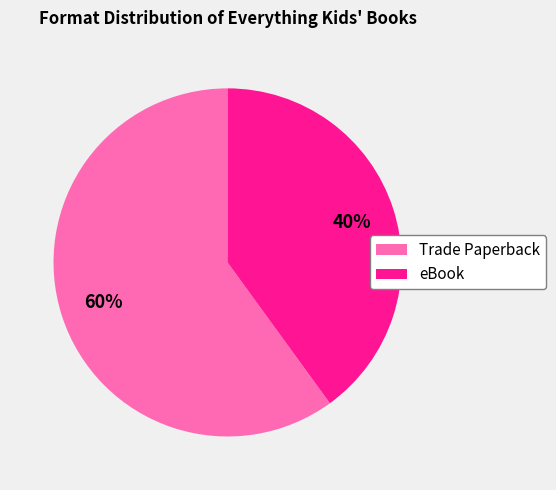

Which slice represents more than half of the pie?

Trade Paperback